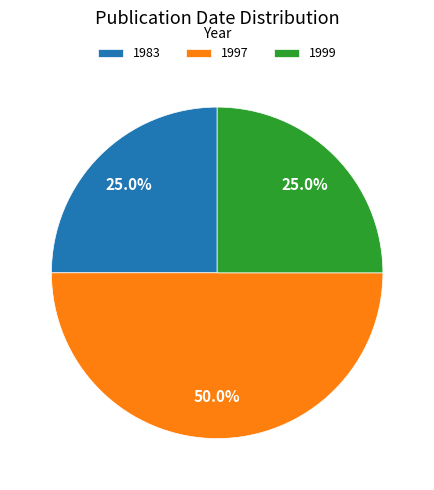

What percentage do 1999 and 1997 together represent?

75.0%